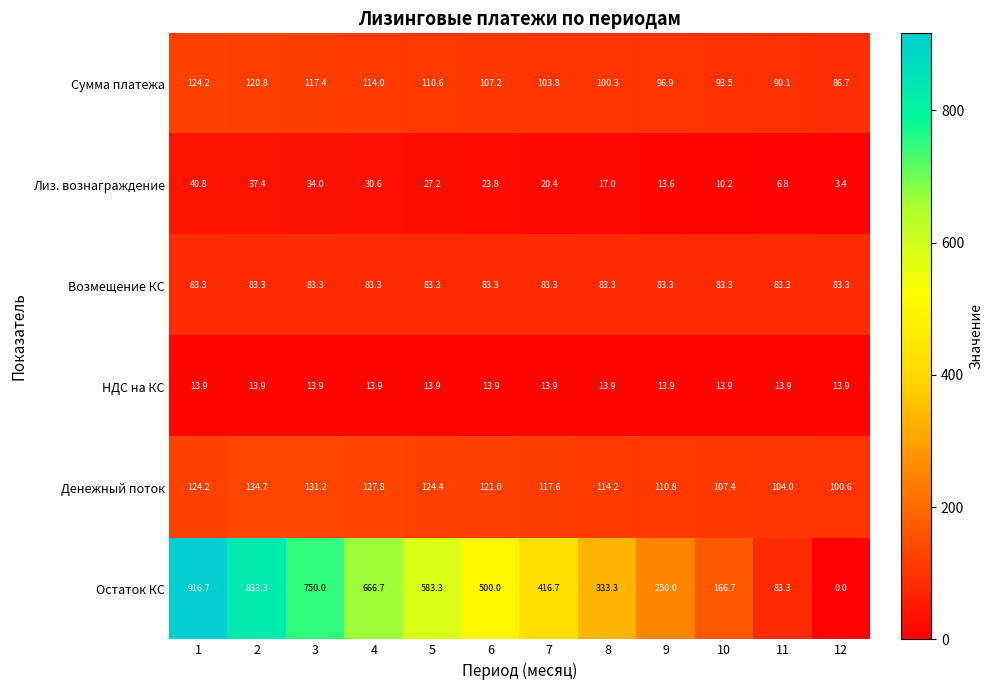

Which series has the widest spread of values?

Остаток КС